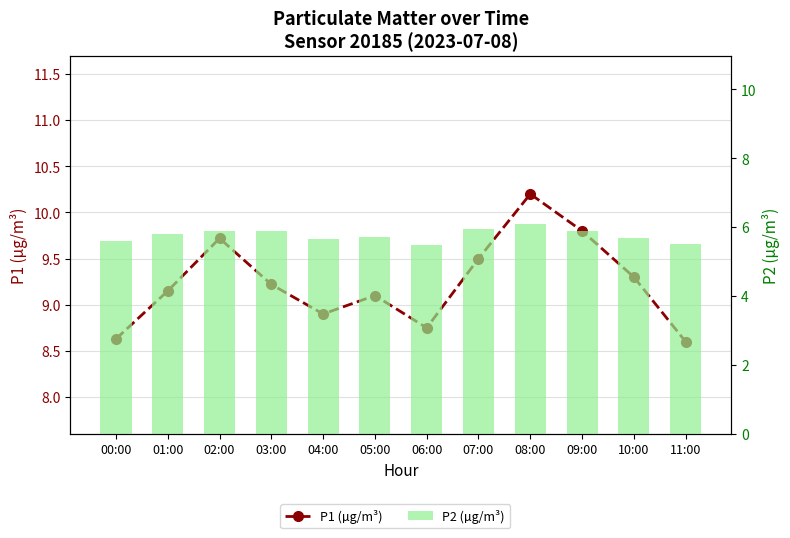

What is the spread (max minus min) of values at 05:00?

3.4